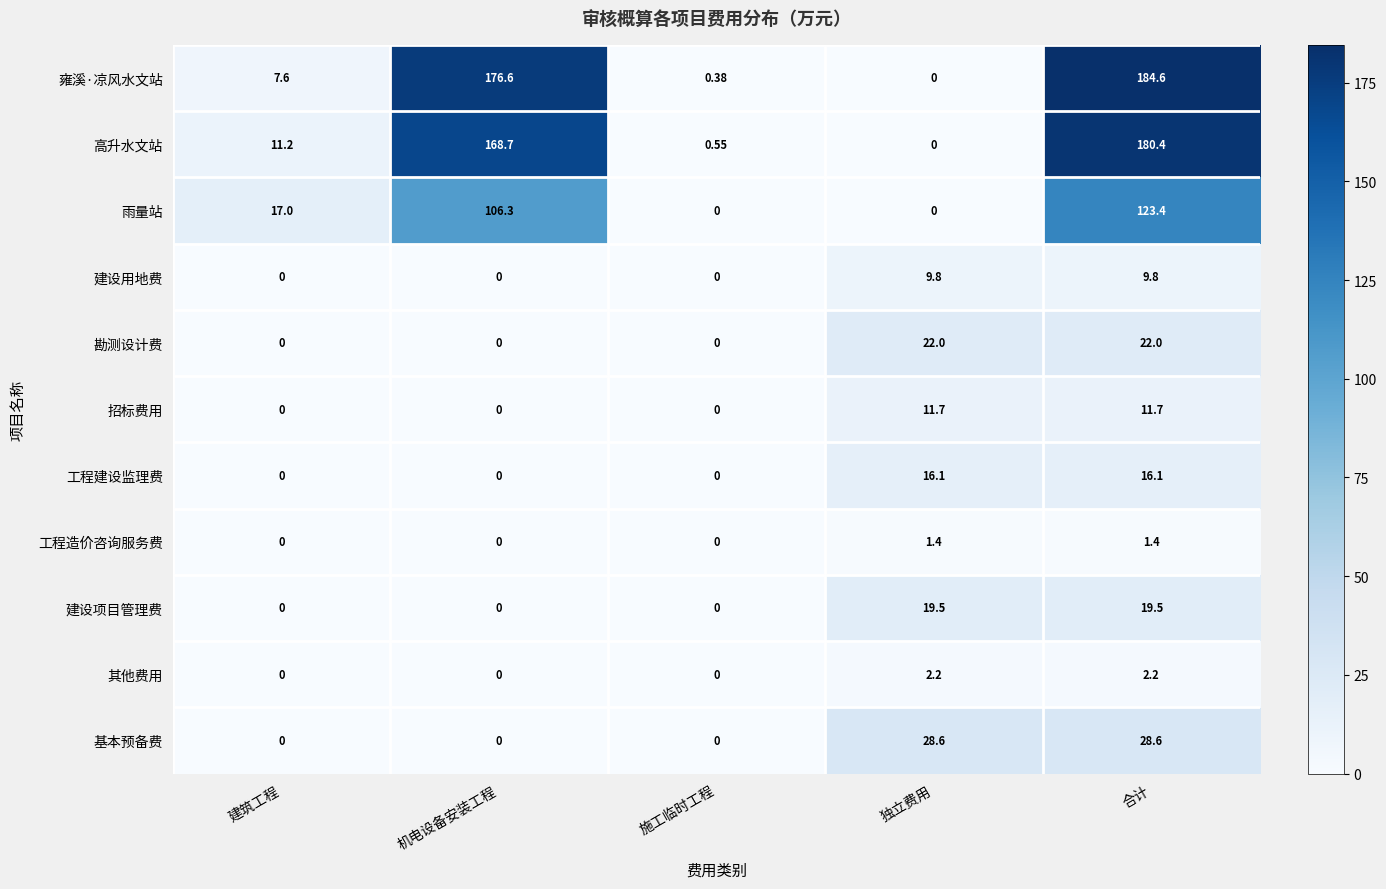

At how many categories does at least one series exceed 34?

2